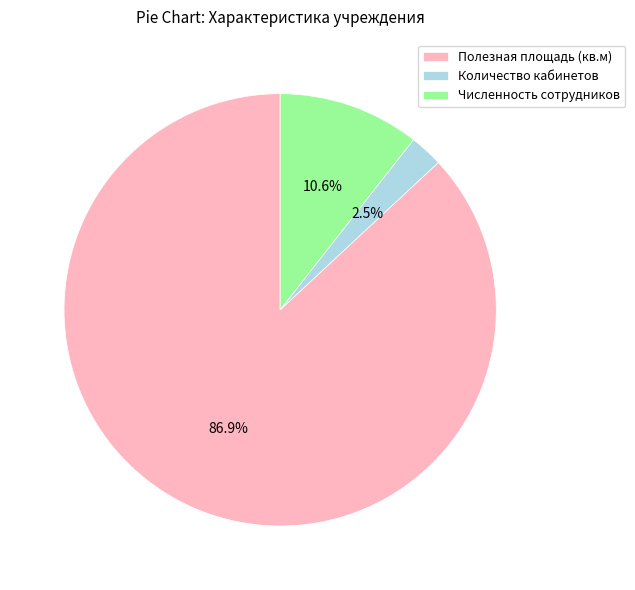

Which category accounts for the majority?

Полезная площадь (кв.м)